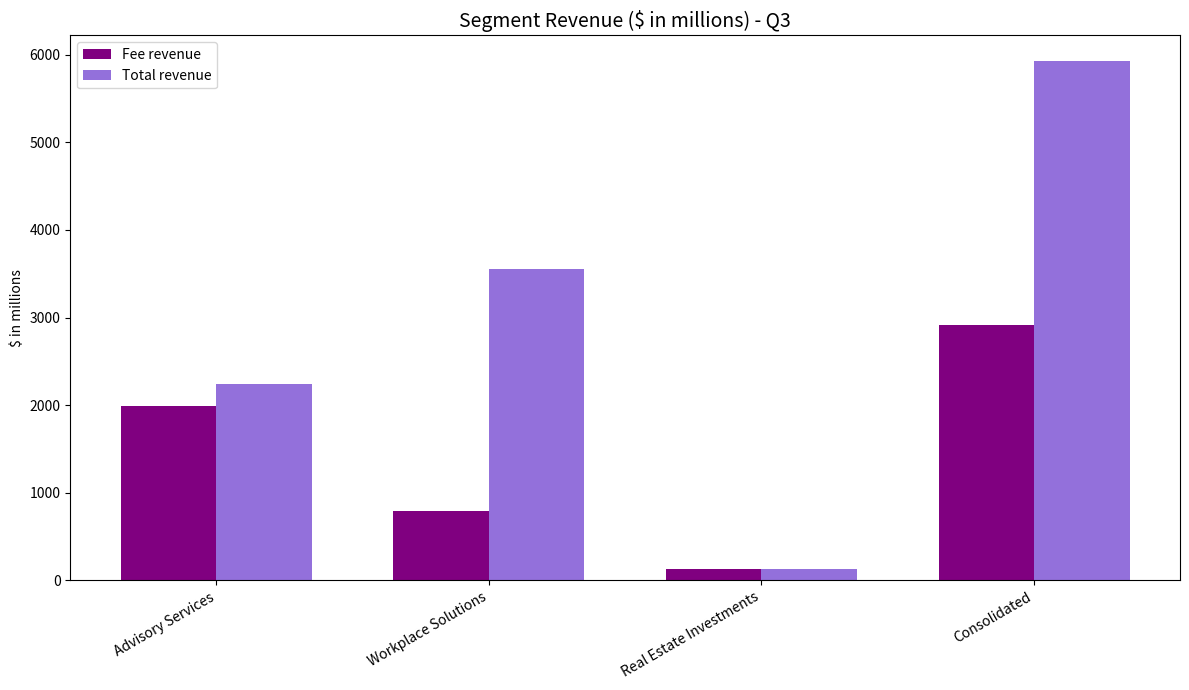

At which label is Fee revenue closest to 1519?

Advisory Services